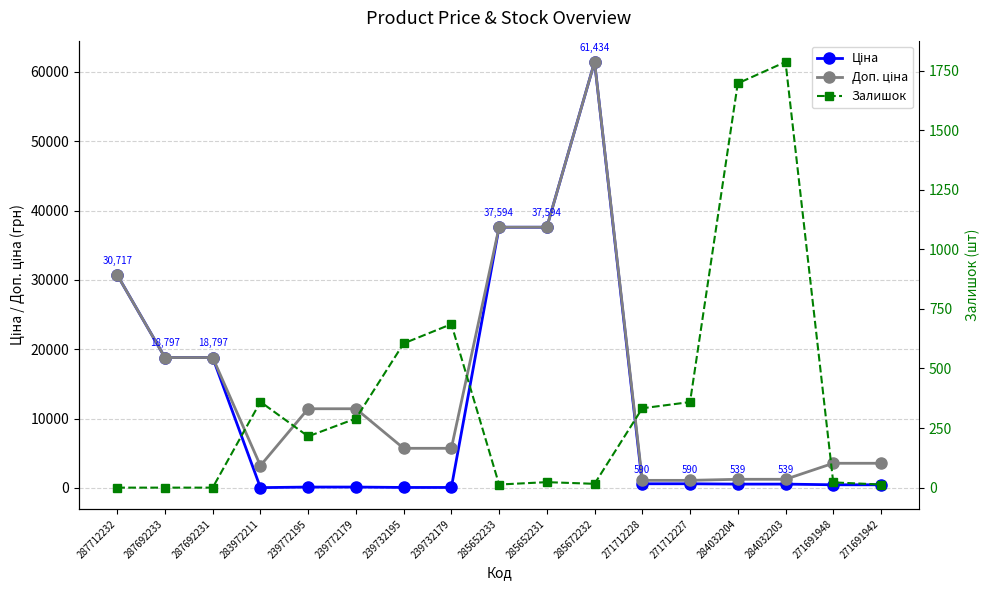

At which label is Залишок closest to 893?

239732179